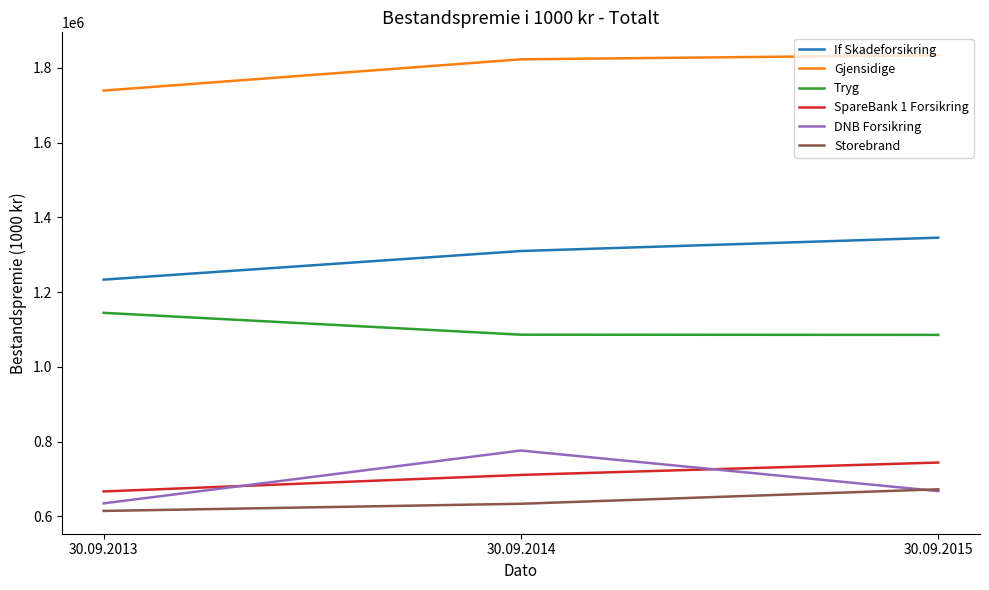

Count the Storebrand values in the range 614443 to 672388.

3